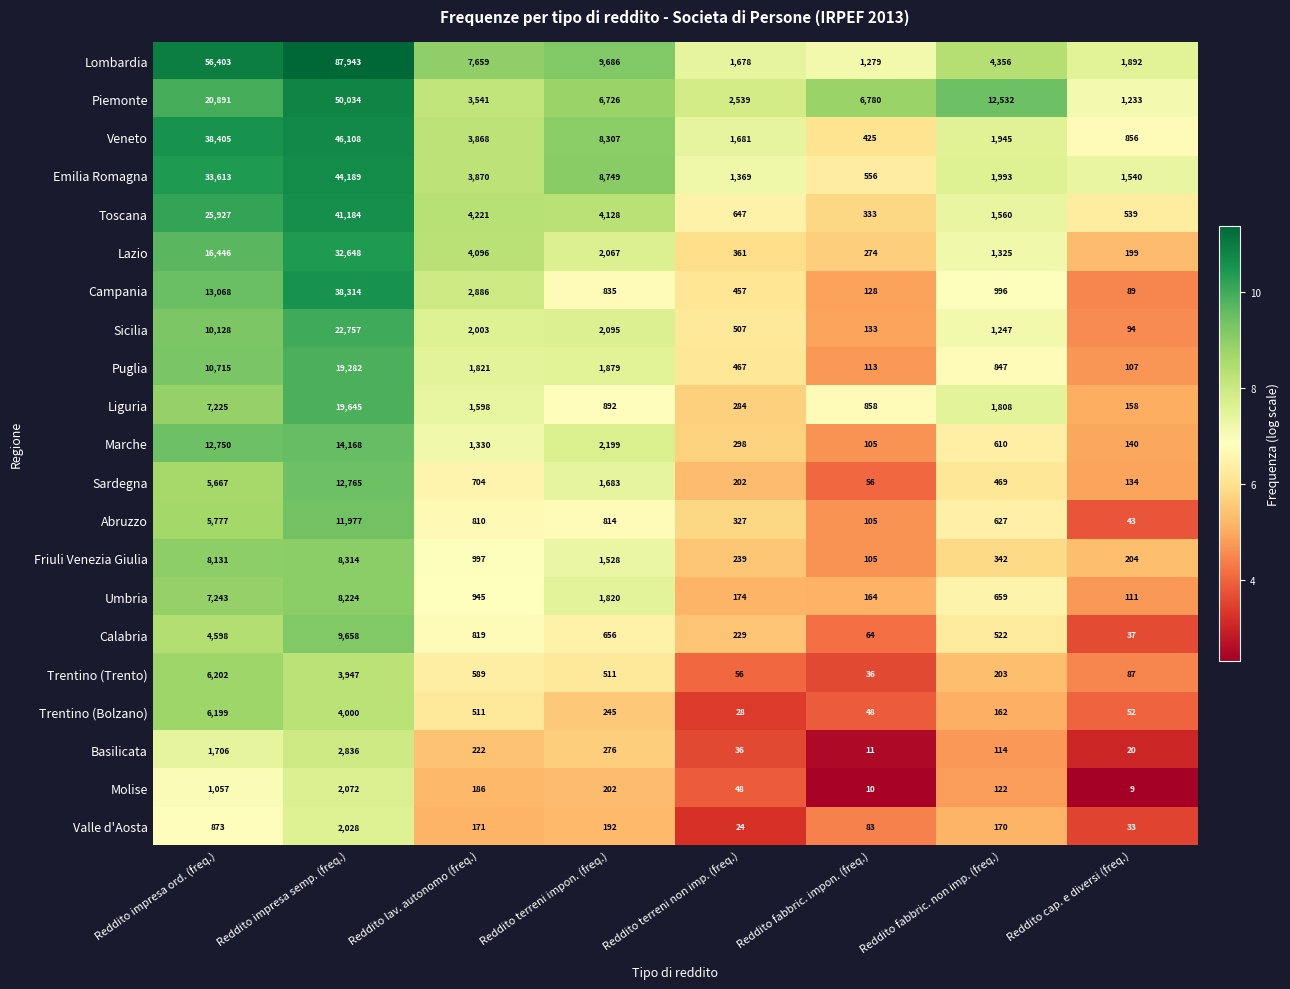

How many values in the Lombardia series are below 7659?

4